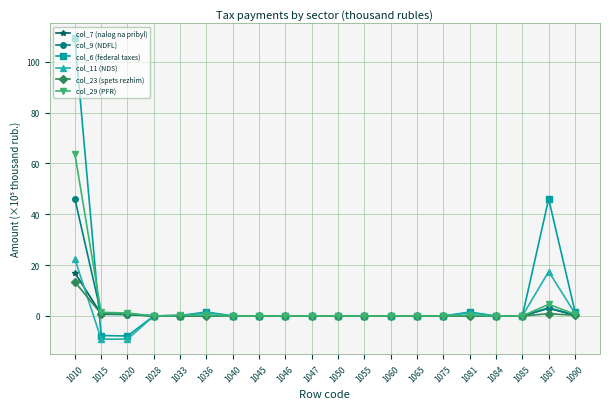

How many lines are shown in the chart?

6